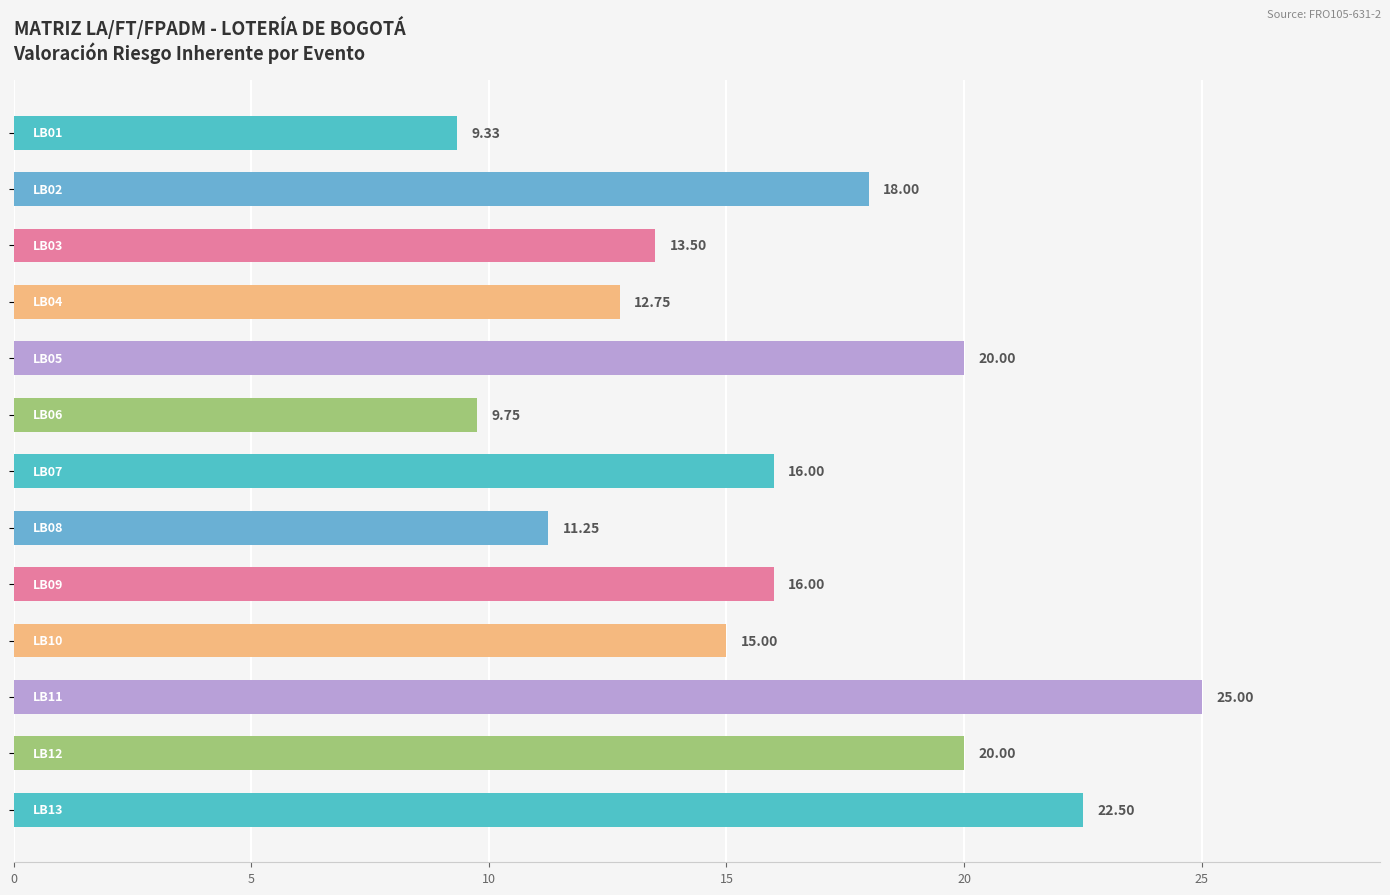

What is the average value?

16.1